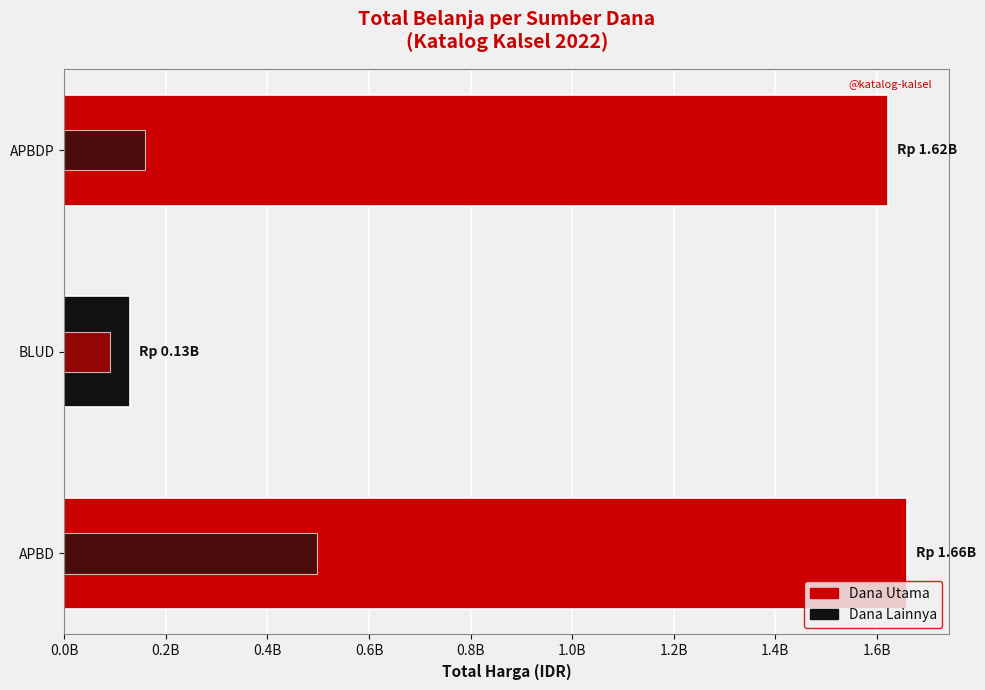

What is the maximum value for Jumlah Paket (scaled)?

497913979.5